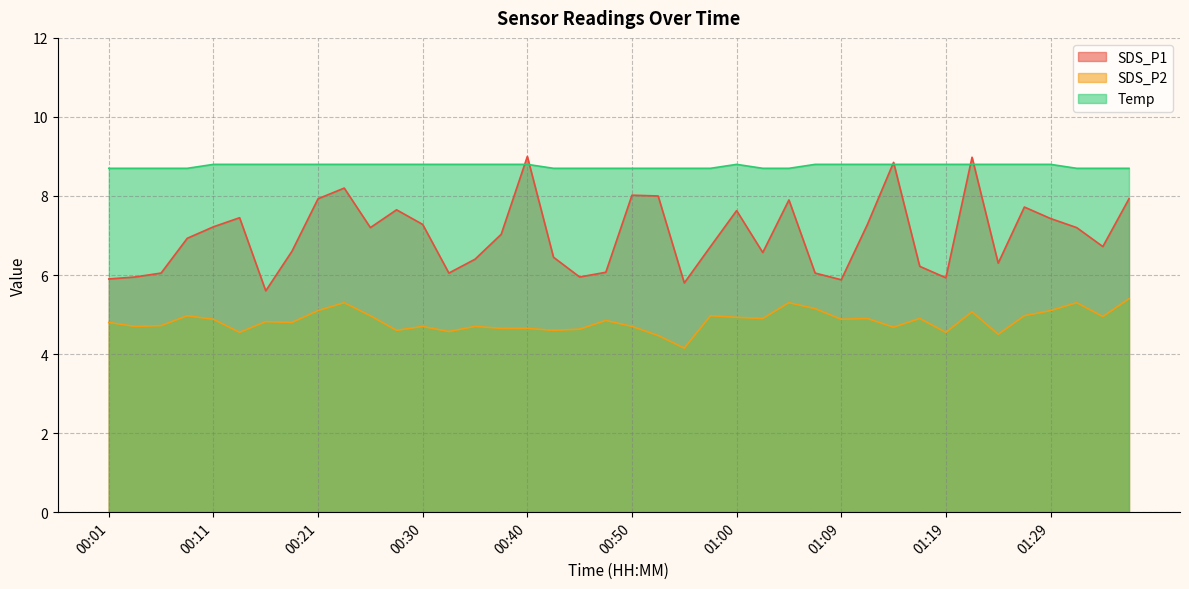

What is the lowest value of the SDS_P1 series?

5.6